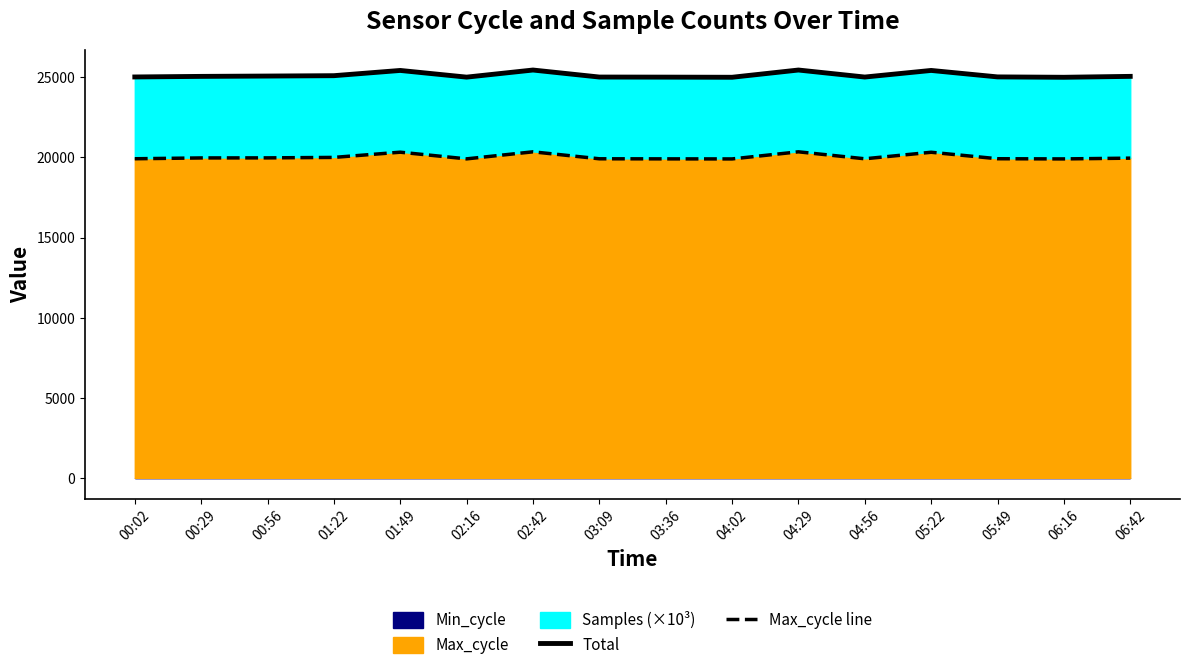

The Max_cycle line series shows 33129.9 at 04:56. True or false?

False